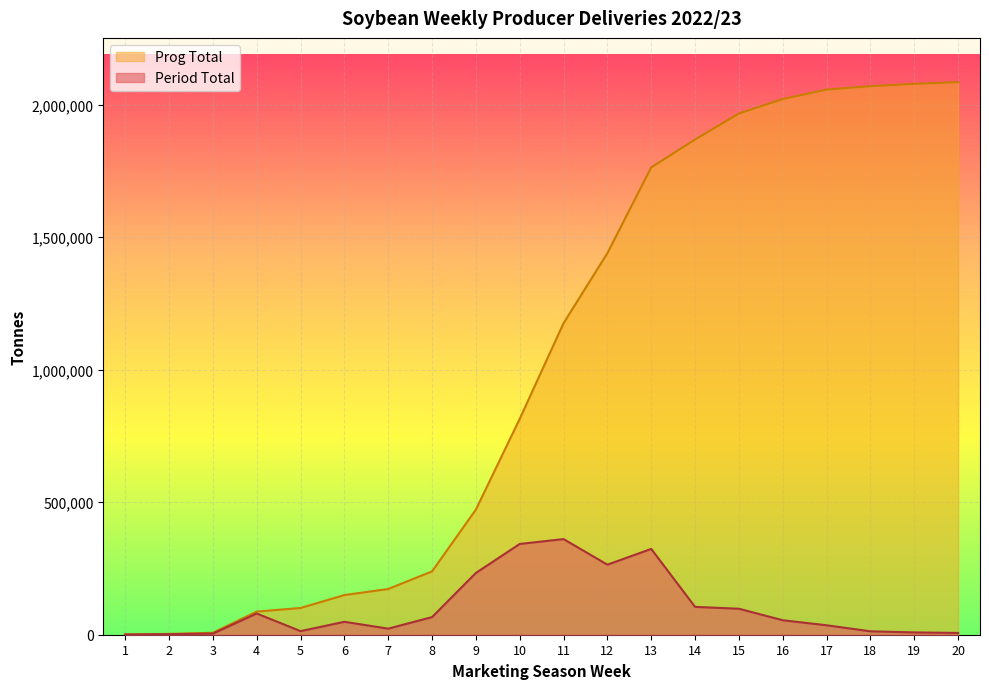

Is it true that Period Total equals 54651 at 16?

True